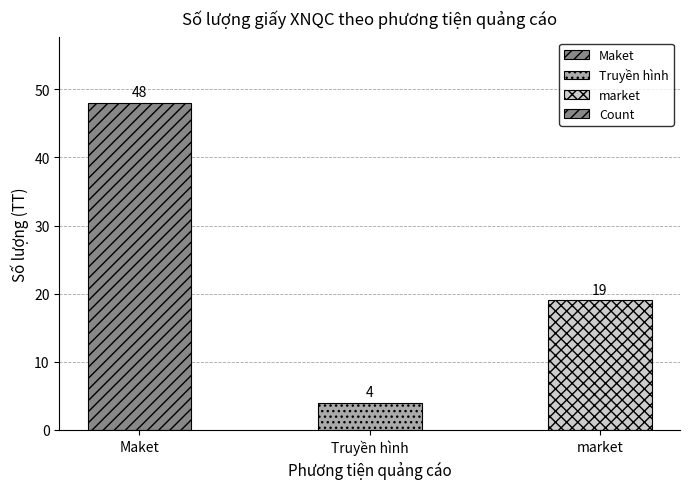

What is the change in value from Truyền hình to market?

+15